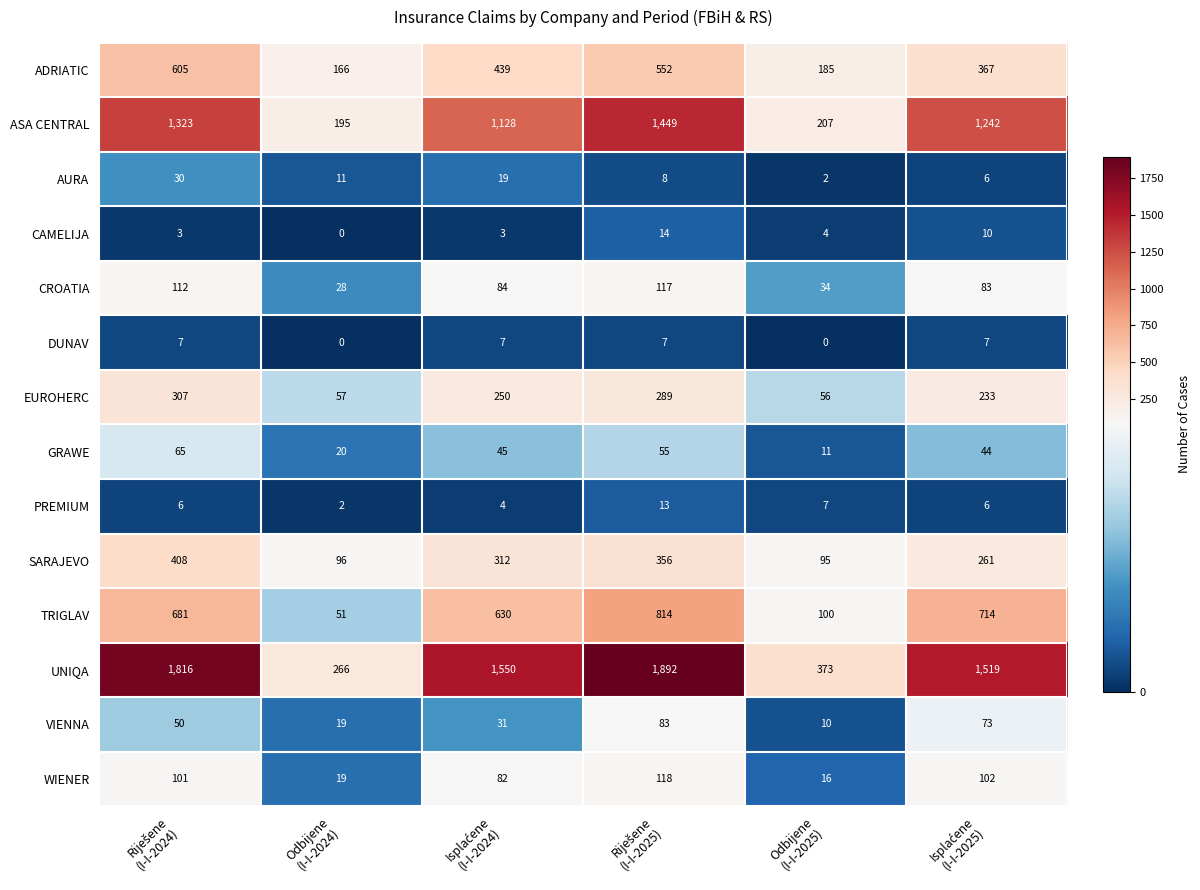

At how many categories does at least one series exceed 641?

4